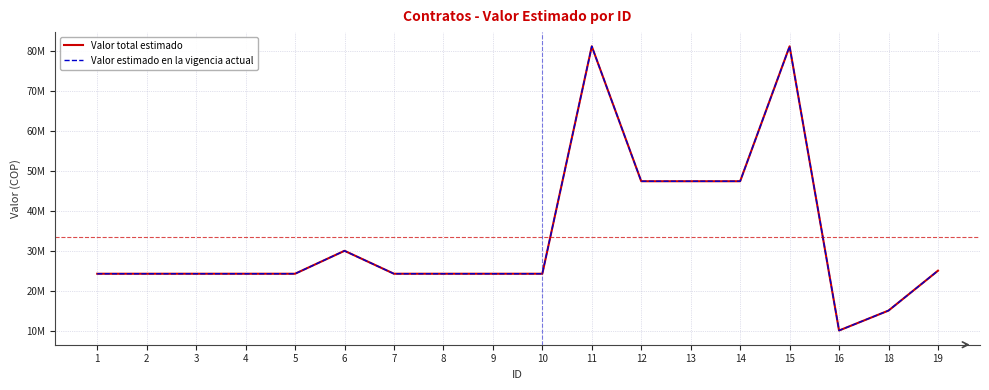

What is the value of the Valor estimado en la vigencia actual point at the 13th from the left?

47444216